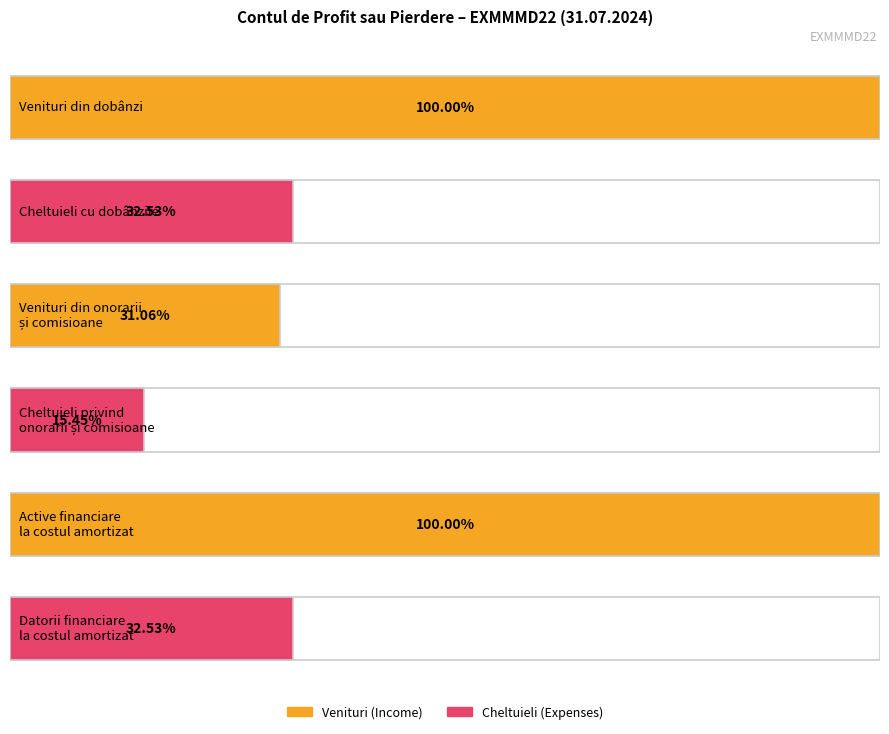

Rank the categories by value from highest to lowest.

Venituri din dobânzi, Active financiare la costul amortizat, Cheltuieli cu dobânzile, Datorii financiare evaluate la costul amortizat, Venituri din onorarii și comisioane, Cheltuieli privind onorarii și comisioane